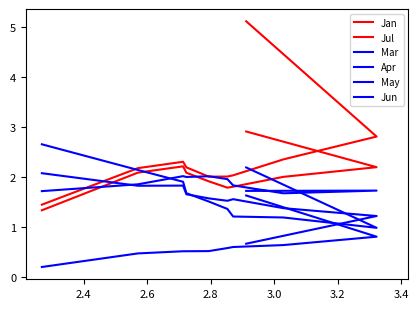

True or false: Mar has a value of 1.2 at 2.8.

True